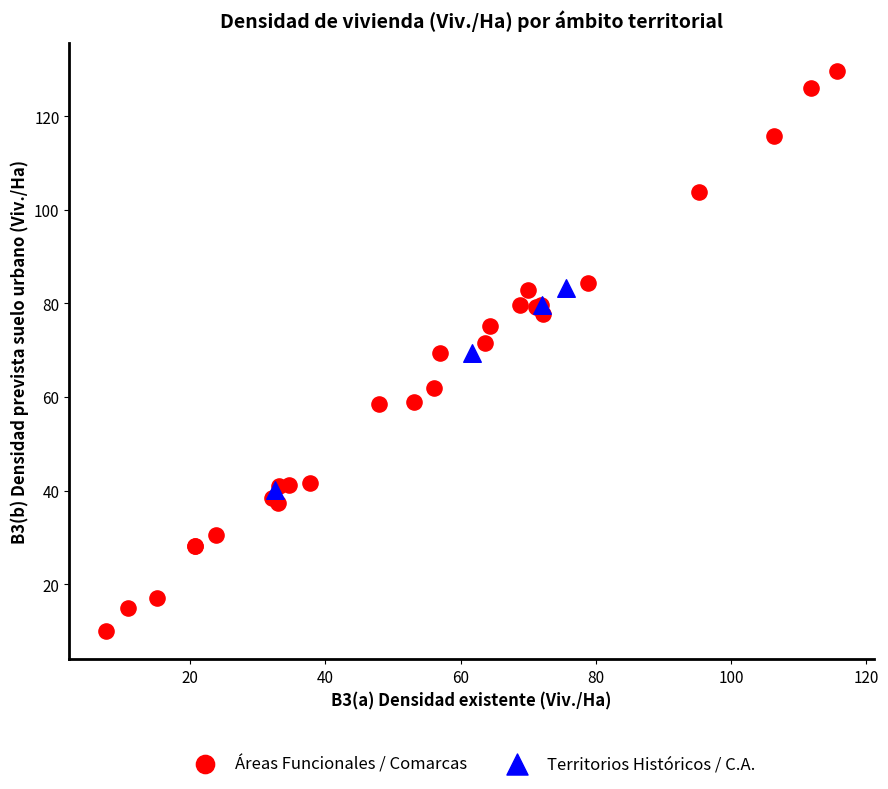

What are all the series names shown in the legend?

Áreas Funcionales / Comarcas, Territorios Históricos / C.A.